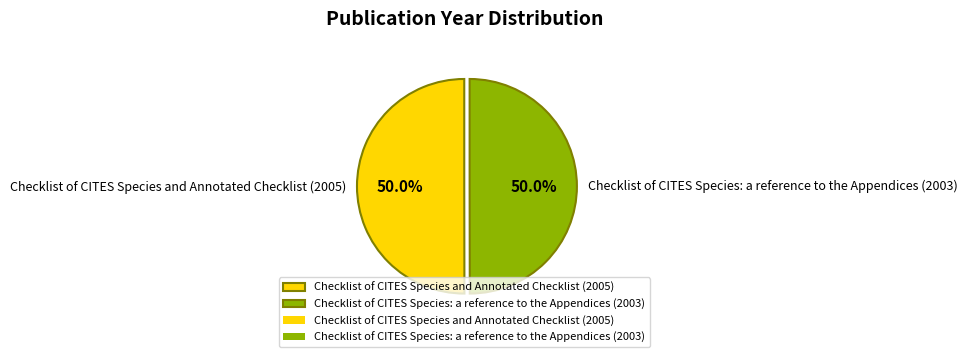

To the nearest percent, what percentage of the pie is Checklist of CITES Species: a reference to the Appendices (2003)?

50%